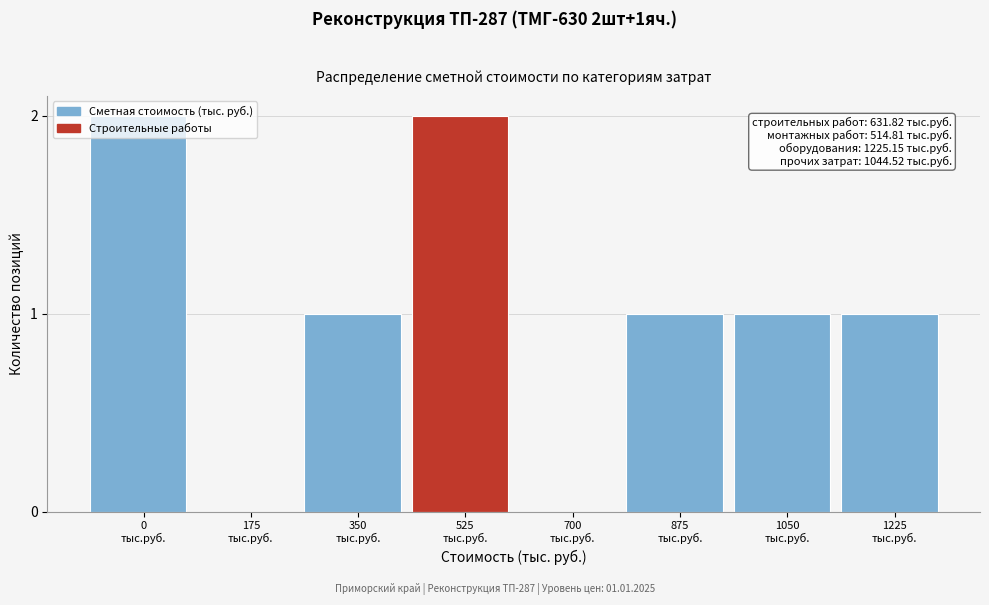

What is the sum of all values?

8